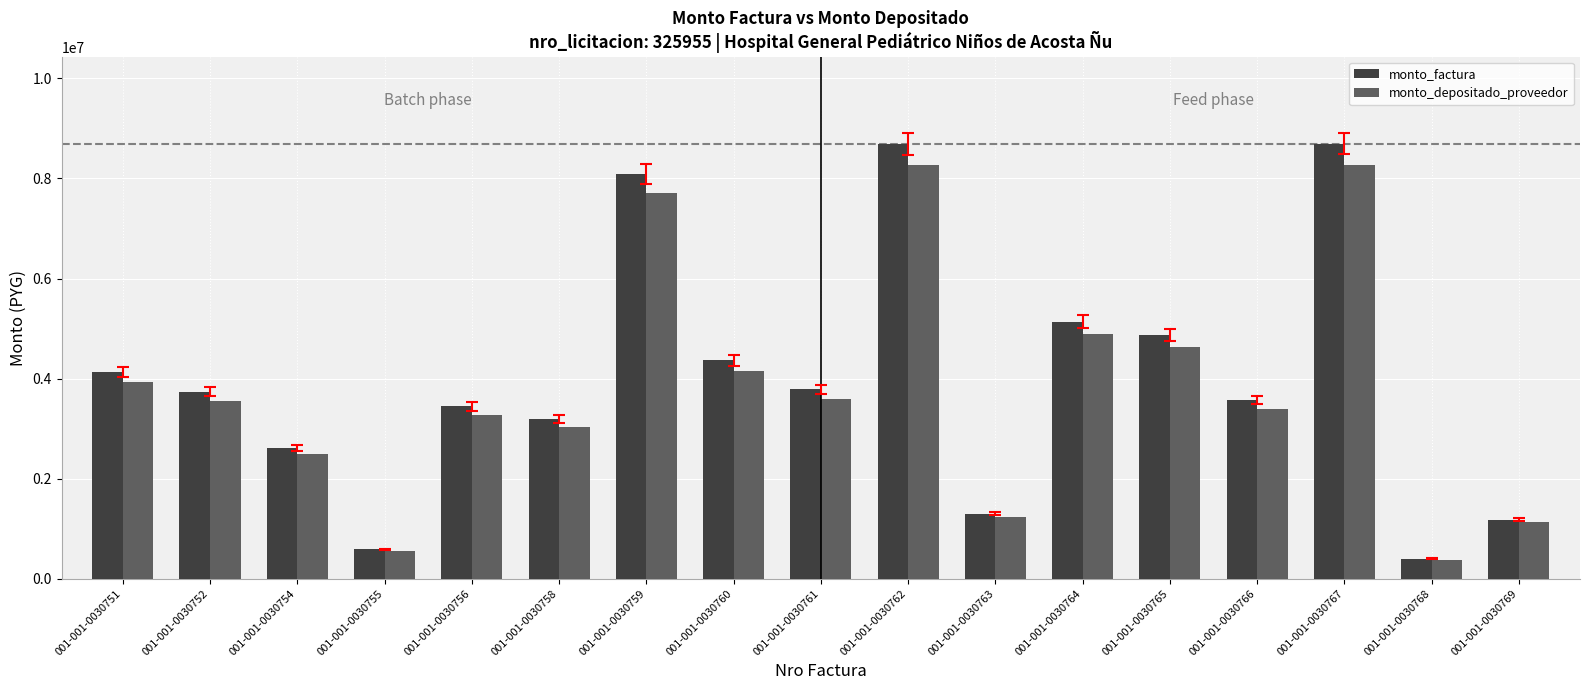

Which series changed the most between 001-001-0030754 and 001-001-0030759?

monto_factura